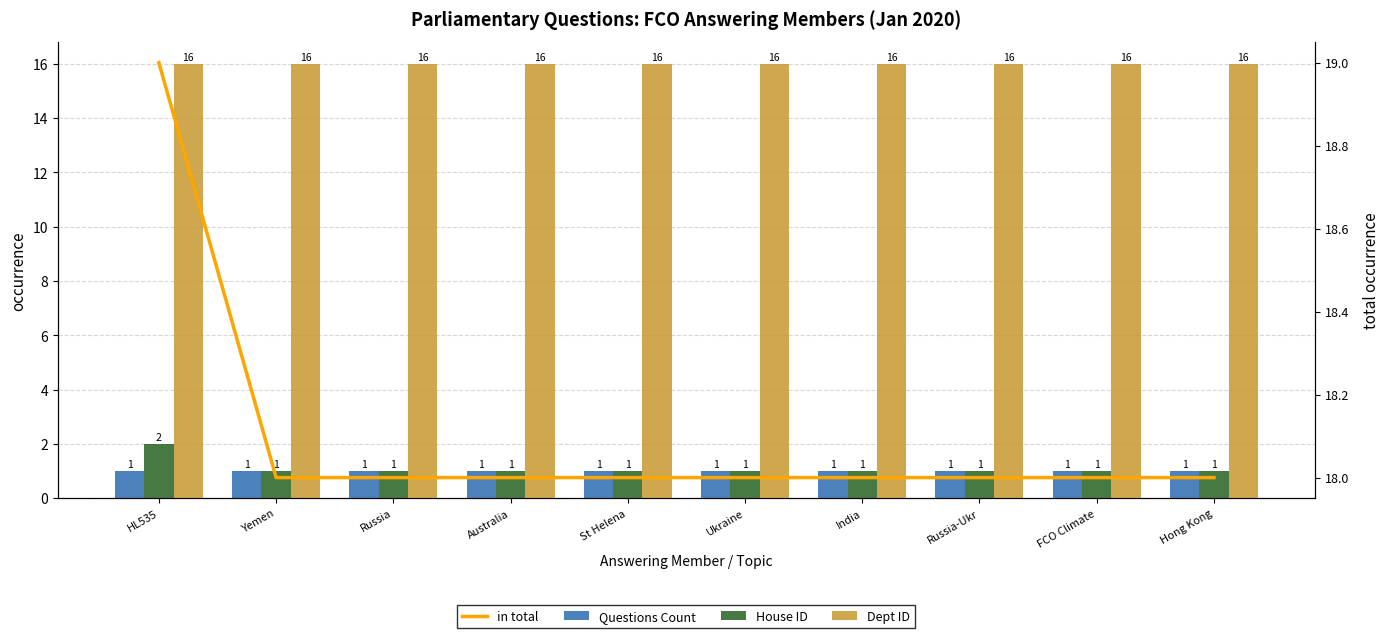

What is the value of the Dept ID bar at the 10th from the left?

16